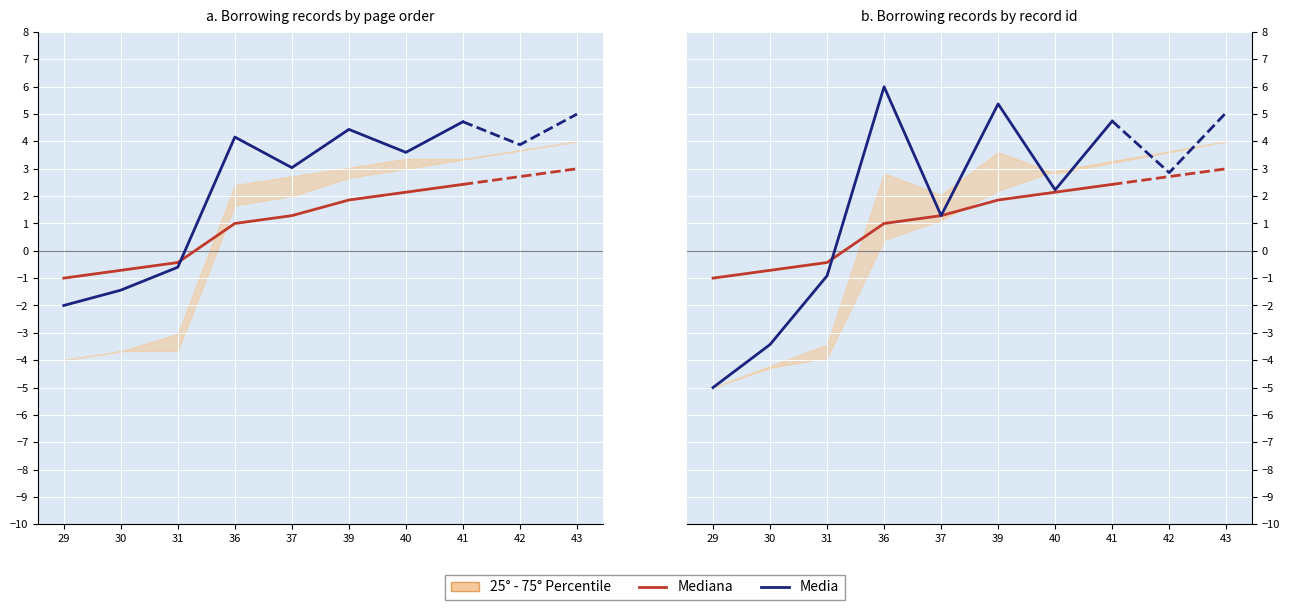

How many interior local peaks does the Media series have?

2